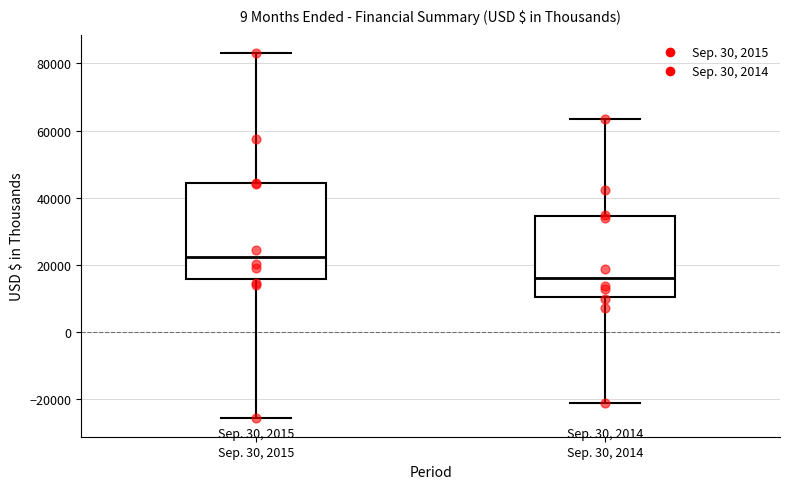

Where does the median line of the box for Sep. 30, 2015 sit on the y-axis? The values are not printed on the chart, so give them approximately, as read against the axis.

22000